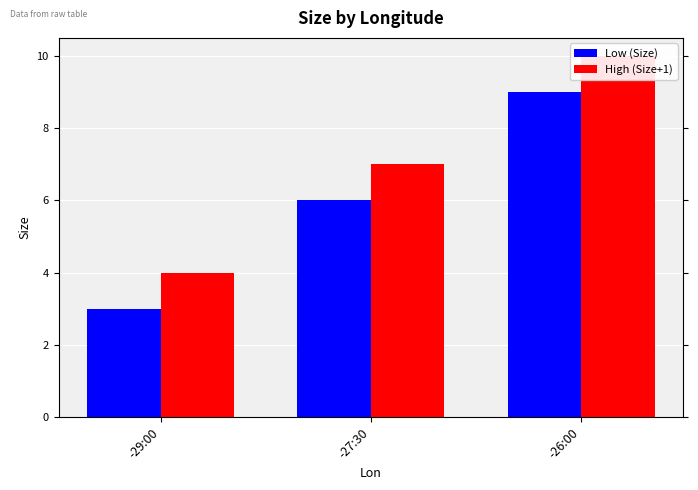

Rank the categories by Low (Size) value from highest to lowest.

-26:00, -27:30, -29:00